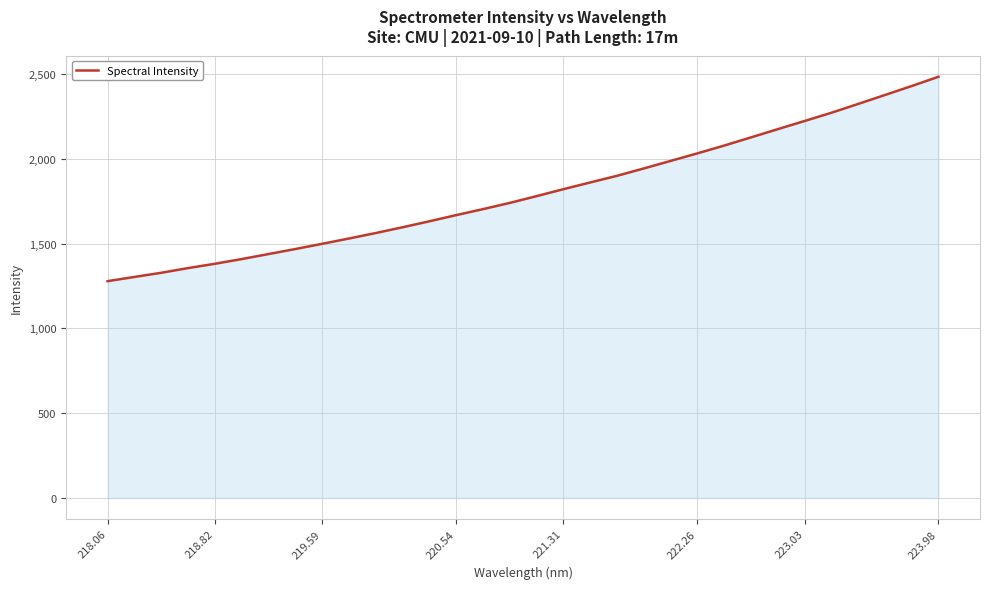

What is the minimum value shown in the chart?

1278.9